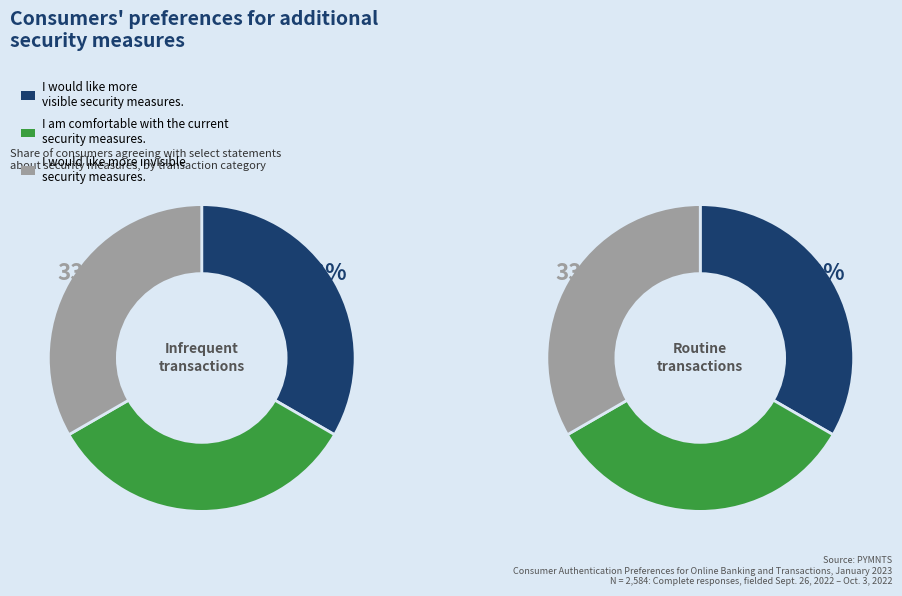

To the nearest percent, what portion does 29 represent?

20%